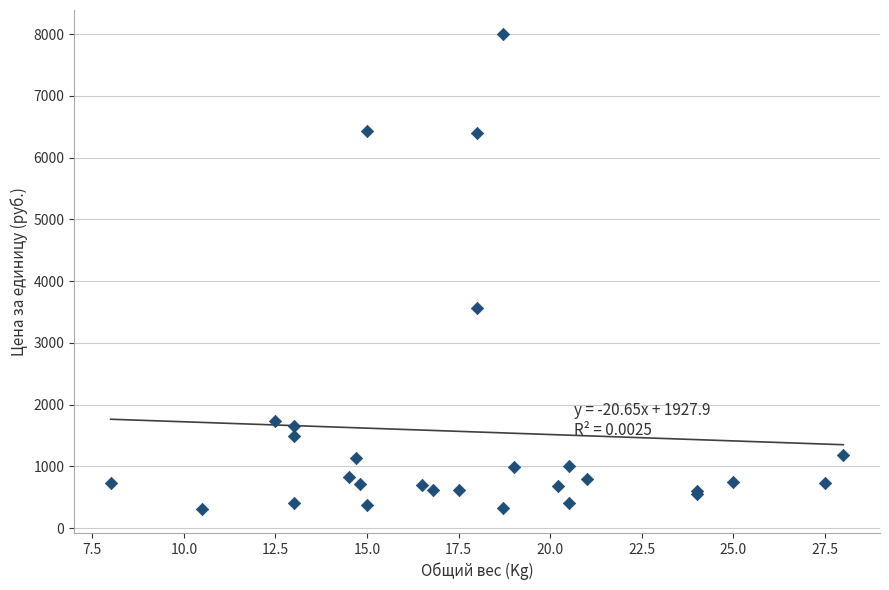

What Y value in the scatter plot is closest to 4155?

3561.2